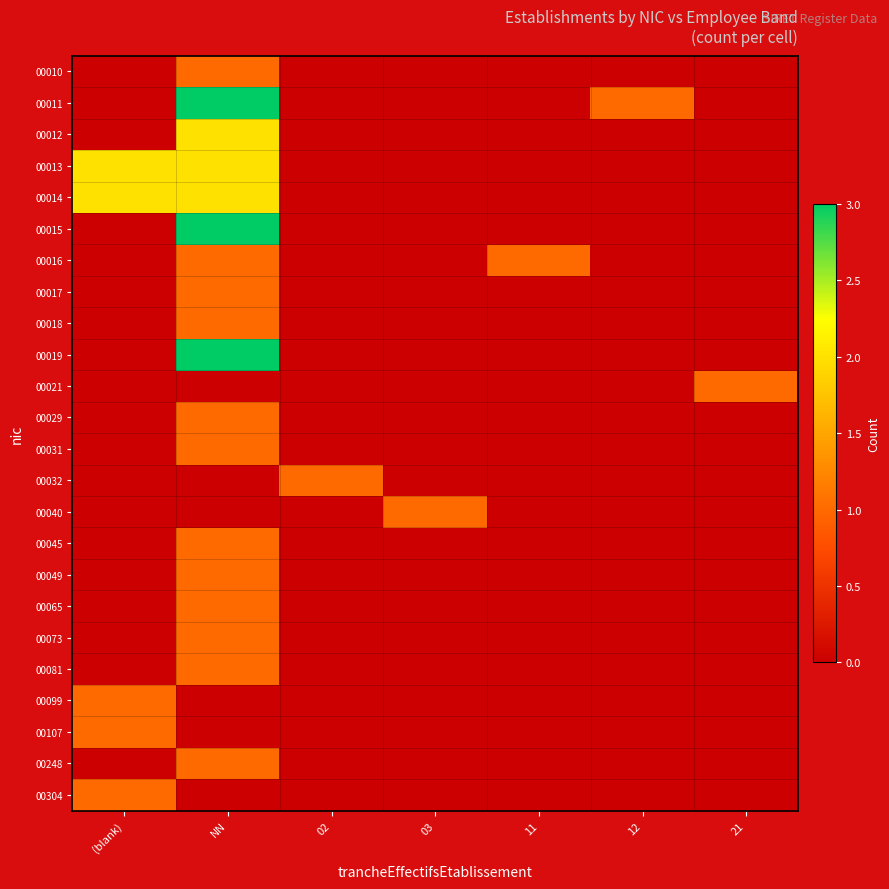

Rank the series by their maximum value, from highest to lowest.

00011, 00015, 00019, 00012, 00013, 00014, 00010, 00016, 00017, 00018, 00021, 00029, 00031, 00032, 00040, 00045, 00049, 00065, 00073, 00081, 00099, 00107, 00248, 00304